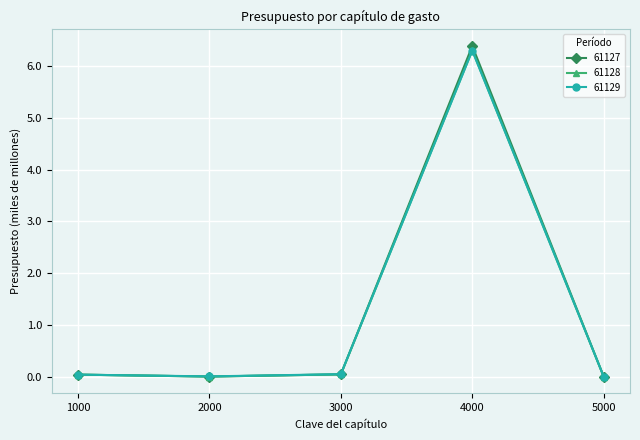

What is the total value across all series at 1000?

0.1